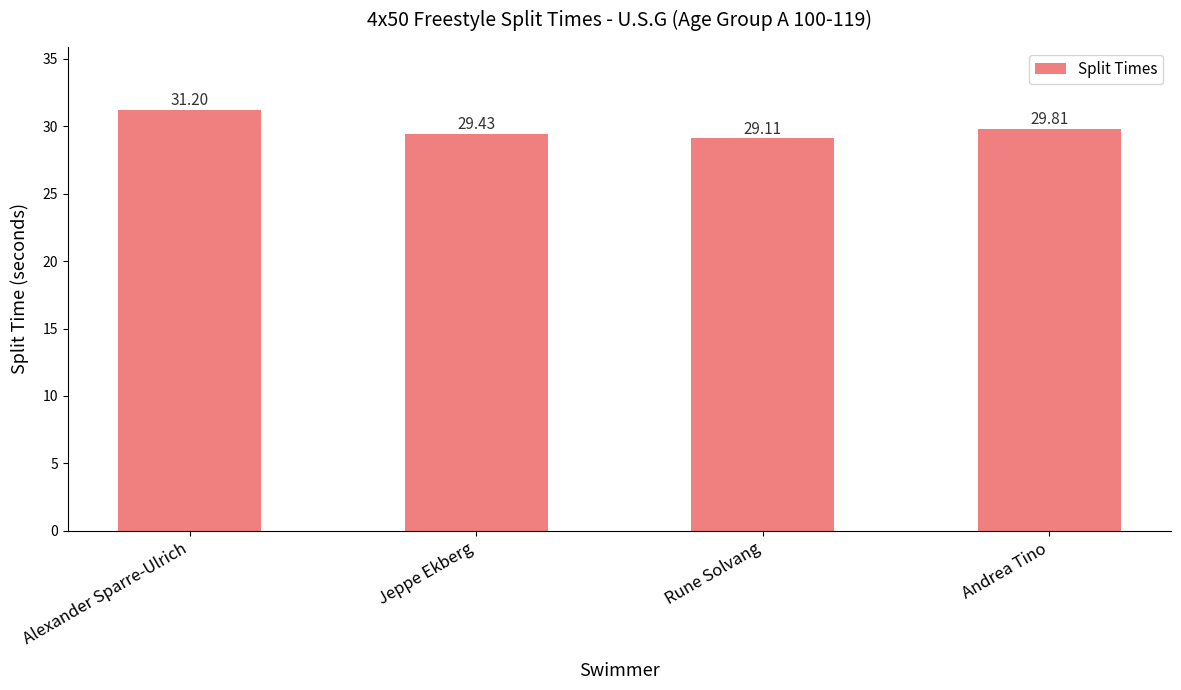

What is the label of the 2nd bar from the right?

Rune Solvang